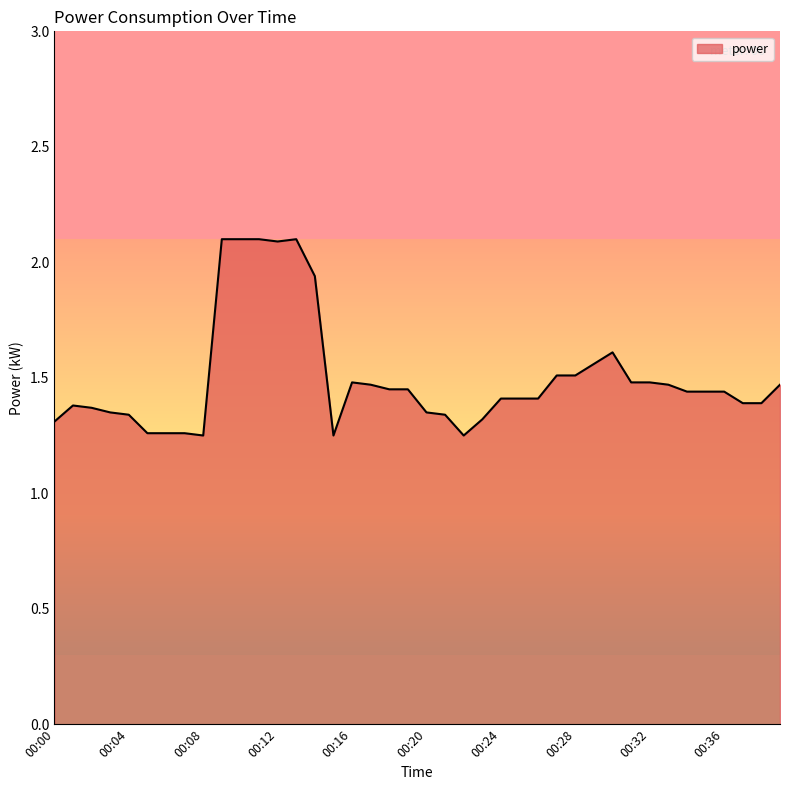

What is the greatest value displayed?

2.1